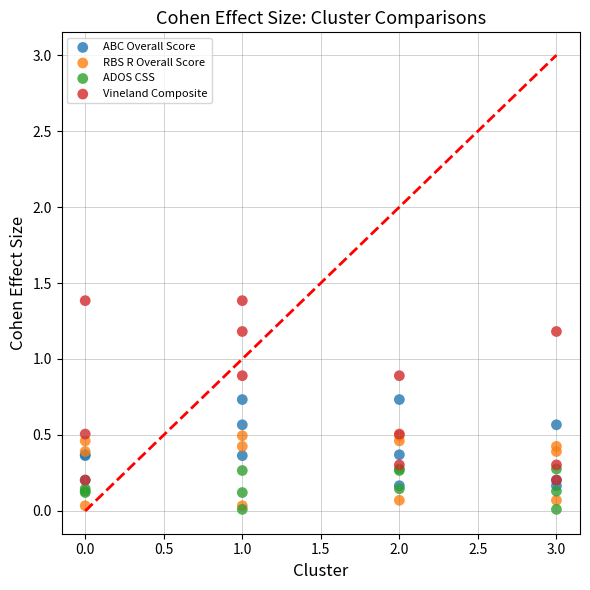

Which series reaches the maximum Y coordinate?

Vineland Composite